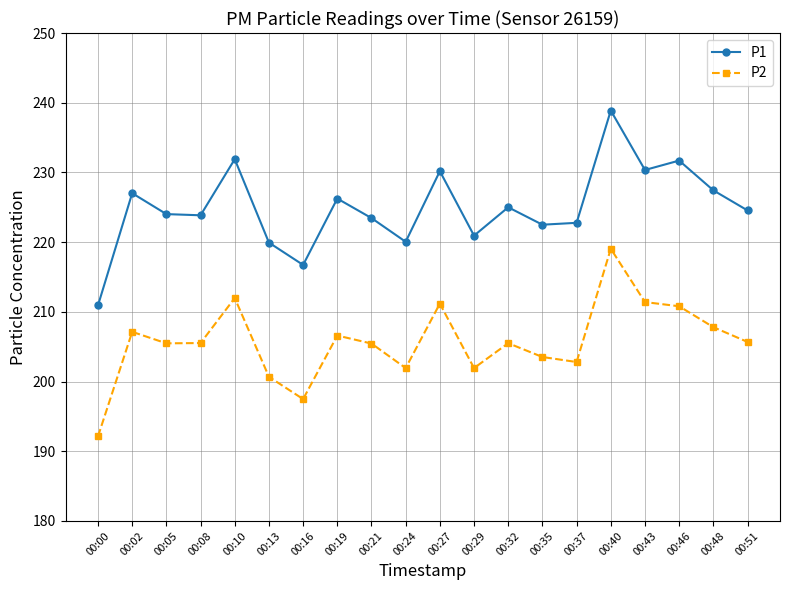

Which series changed the most between 00:16 and 00:24?

P2